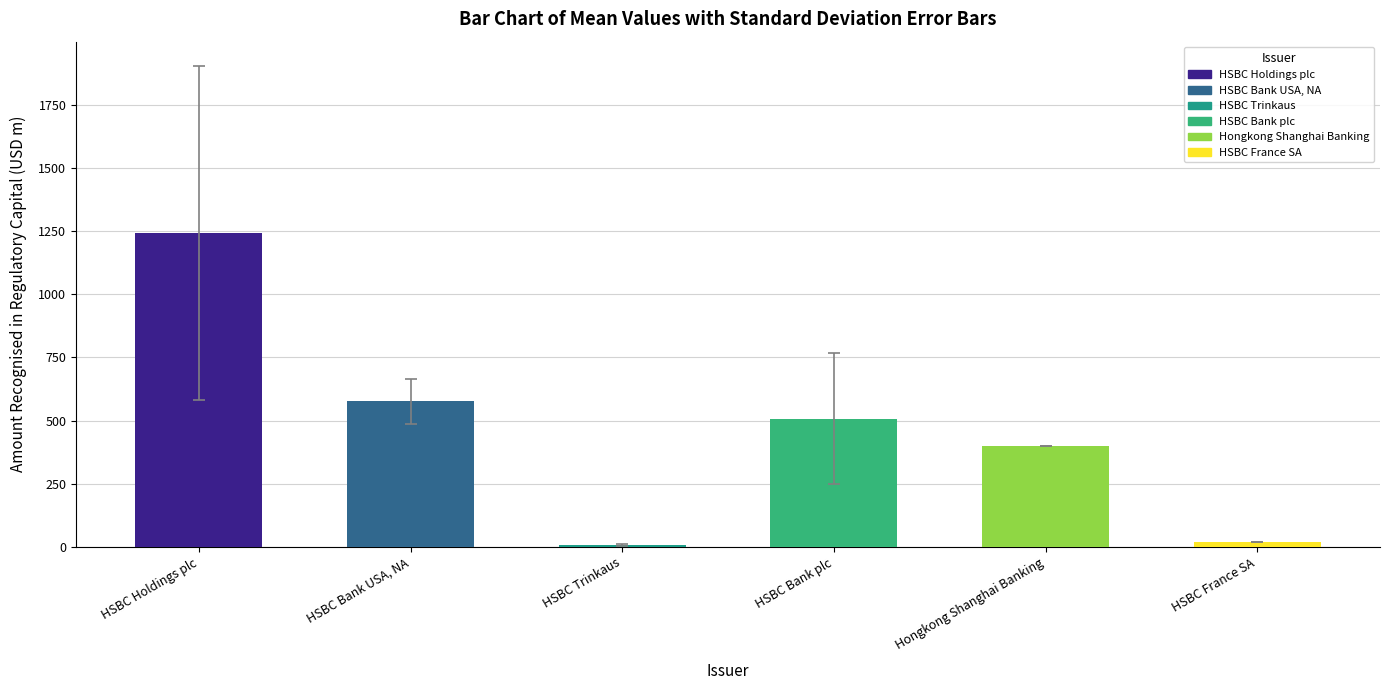

What is the sum of all values?

2751.7